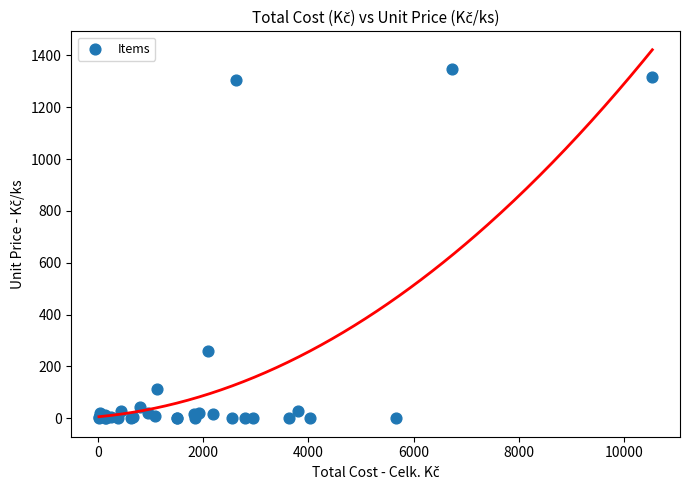

What Y value in the scatter plot is closest to 673?

260.3